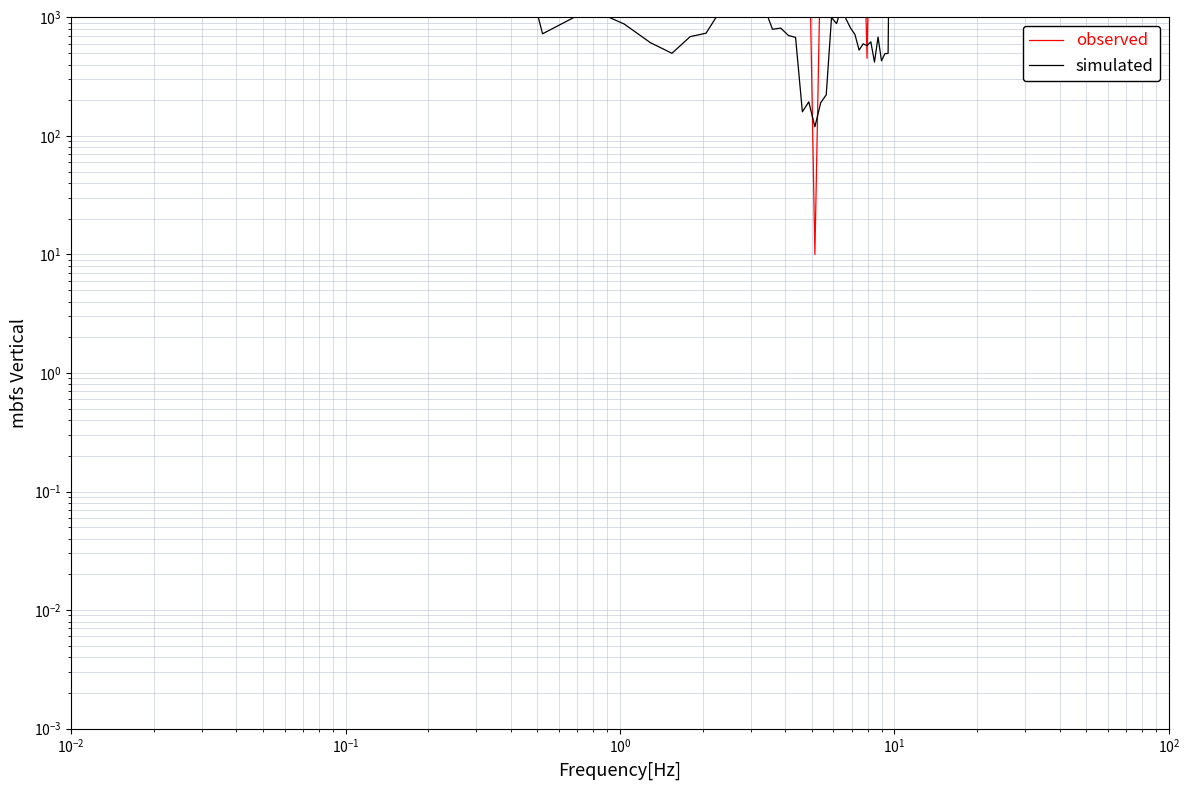

How many interior local peaks does the simulated series have?

9